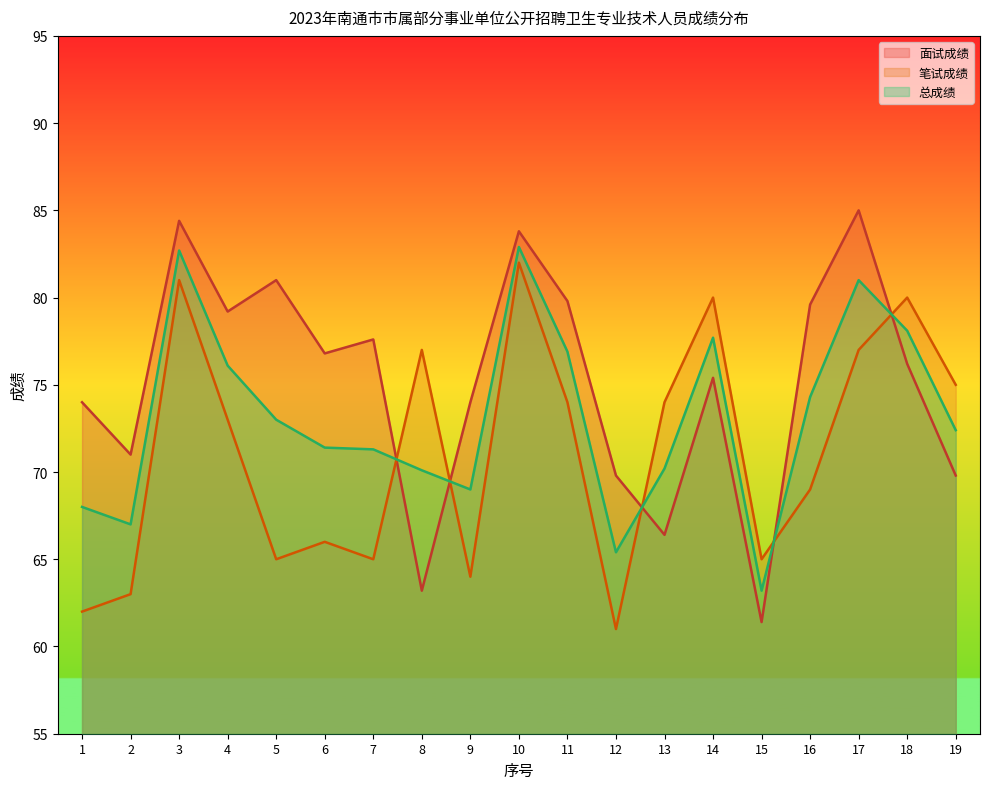

Reading left to right, extract all data points from this chart.

面试成绩: 1=74.0	2=71.0	3=84.4	4=79.2	5=81.0	6=76.8	7=77.6	8=63.2	9=74.0	10=83.8	11=79.8	12=69.8	13=66.4	14=75.4	15=61.4	16=79.6	17=85.0	18=76.2	19=69.8
笔试成绩: 1=62.0	2=63.0	3=81.0	4=73.0	5=65.0	6=66.0	7=65.0	8=77.0	9=64.0	10=82.0	11=74.0	12=61.0	13=74.0	14=80.0	15=65.0	16=69.0	17=77.0	18=80.0	19=75.0
总成绩: 1=68.0	2=67.0	3=82.7	4=76.1	5=73.0	6=71.4	7=71.3	8=70.1	9=69.0	10=82.9	11=76.9	12=65.4	13=70.2	14=77.7	15=63.2	16=74.3	17=81.0	18=78.1	19=72.4